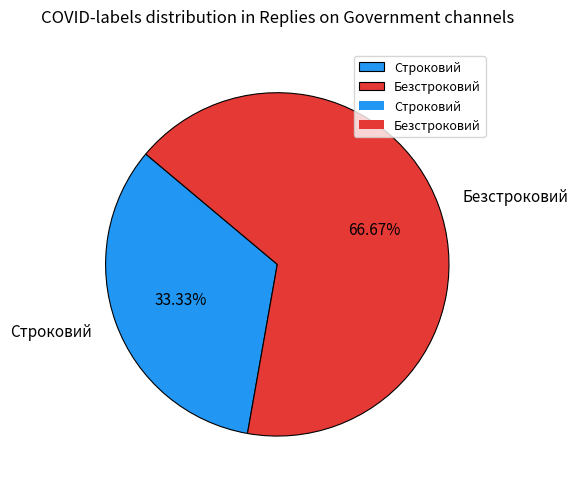

To the nearest percent, what percentage of the pie is Строковий?

33%